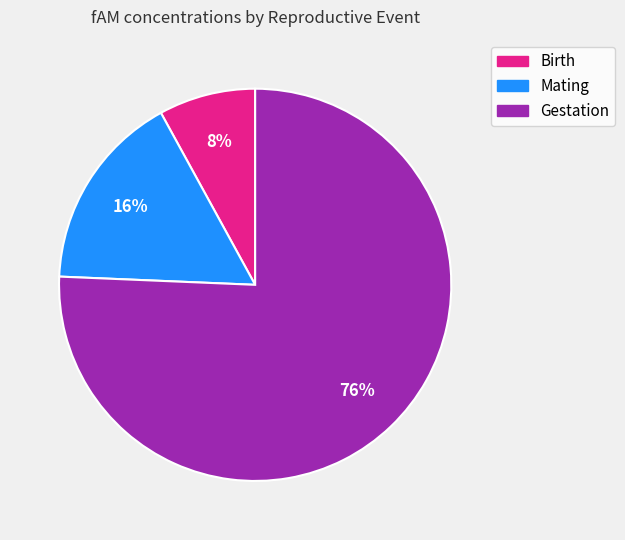

To the nearest percent, what is the combined percentage of Mating and Birth?

24%